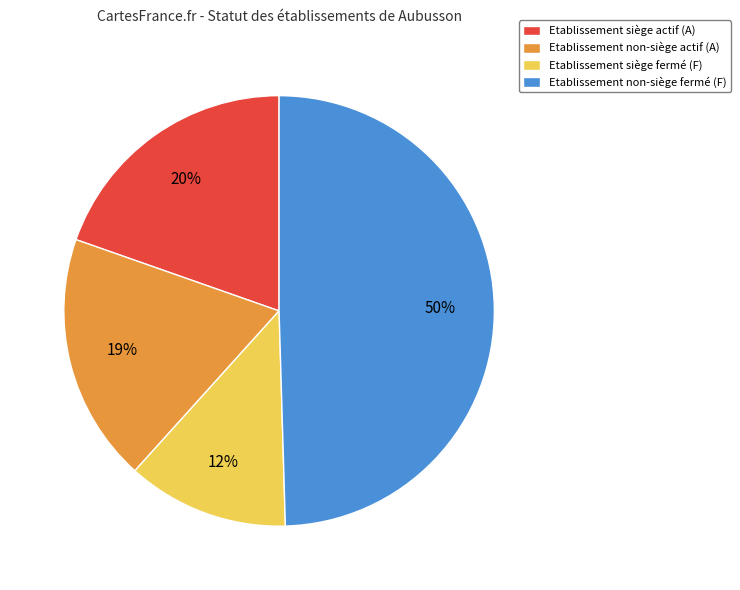

Rank the categories by value from highest to lowest.

Etablissement non-siège fermé (F), Etablissement siège actif (A), Etablissement non-siège actif (A), Etablissement siège fermé (F)